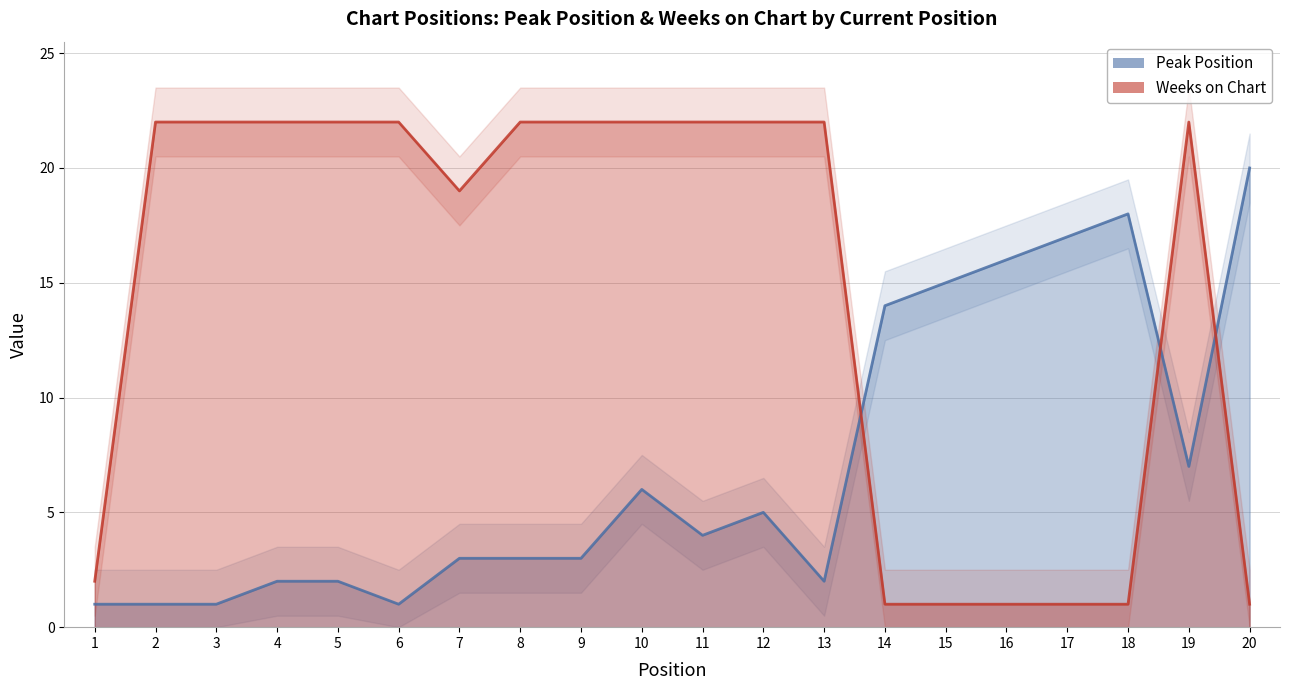

What is the approximate value of Peak Position at 5?

2